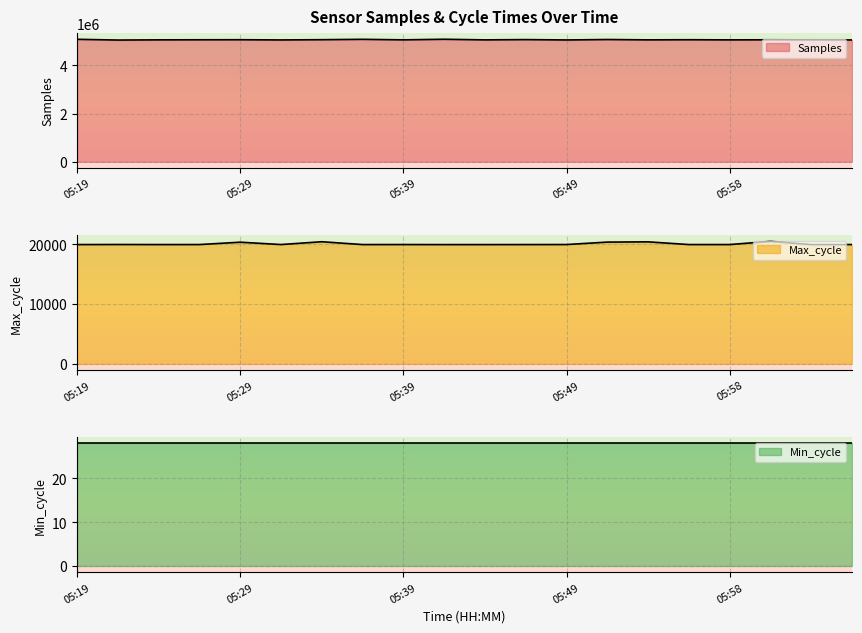

The value of Samples at 05:58 is 5057520. True or false?

True